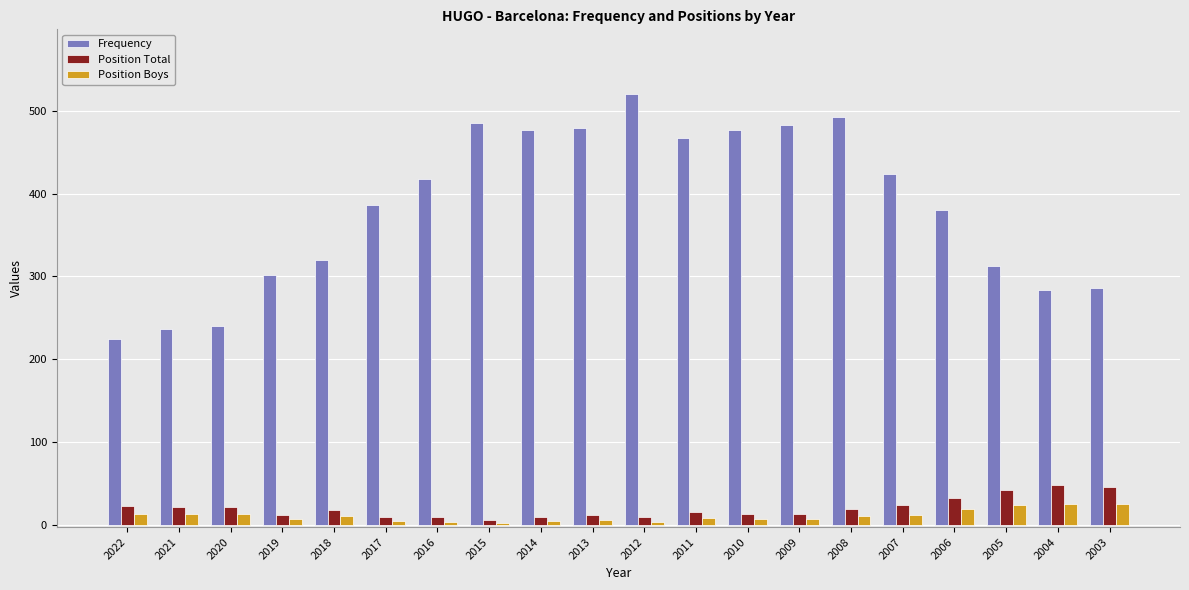

True or false: Position Total has a value of 12 at 2019.

True